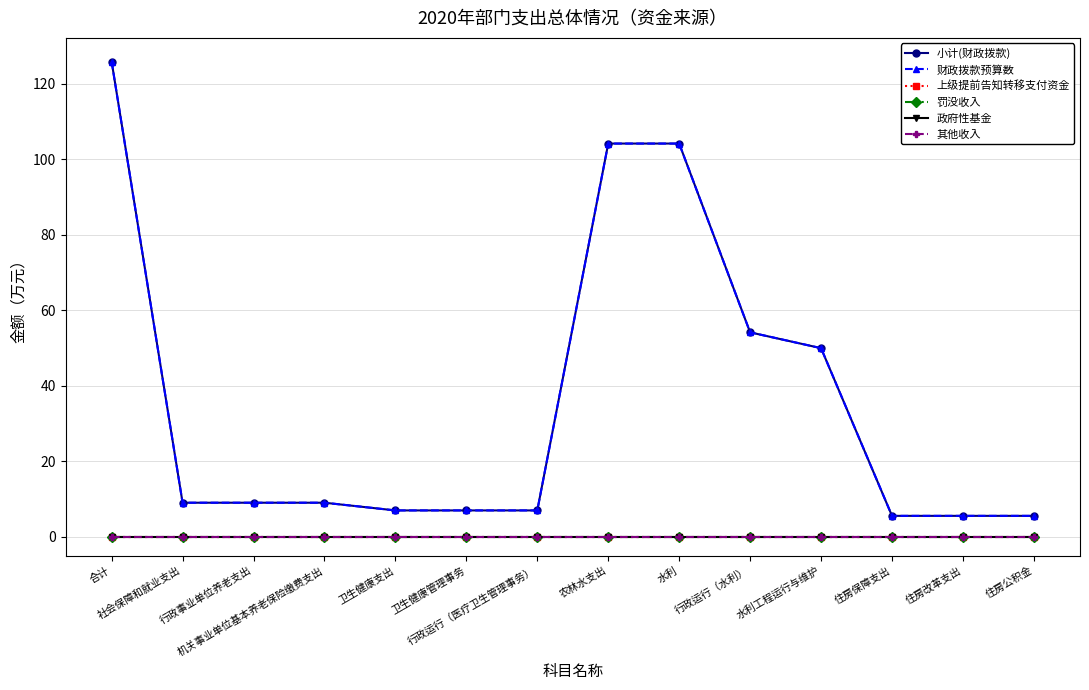

Reading right to left, list all the values displayed in this chart.

小计(财政拨款): 住房公积金=5.6	住房改革支出=5.6	住房保障支出=5.6	水利工程运行与维护=50.0	行政运行（水利）=54.2	水利=104.2	农林水支出=104.2	行政运行（医疗卫生管理事务）=7.0	卫生健康管理事务=7.0	卫生健康支出=7.0	机关事业单位基本养老保险缴费支出=9.1	行政事业单位养老支出=9.1	社会保障和就业支出=9.1	合计=125.9
财政拨款预算数: 住房公积金=5.6	住房改革支出=5.6	住房保障支出=5.6	水利工程运行与维护=50.0	行政运行（水利）=54.2	水利=104.2	农林水支出=104.2	行政运行（医疗卫生管理事务）=7.0	卫生健康管理事务=7.0	卫生健康支出=7.0	机关事业单位基本养老保险缴费支出=9.1	行政事业单位养老支出=9.1	社会保障和就业支出=9.1	合计=125.9
上级提前告知转移支付资金: 住房公积金=0.0	住房改革支出=0.0	住房保障支出=0.0	水利工程运行与维护=0.0	行政运行（水利）=0.0	水利=0.0	农林水支出=0.0	行政运行（医疗卫生管理事务）=0.0	卫生健康管理事务=0.0	卫生健康支出=0.0	机关事业单位基本养老保险缴费支出=0.0	行政事业单位养老支出=0.0	社会保障和就业支出=0.0	合计=0.0
罚没收入: 住房公积金=0.0	住房改革支出=0.0	住房保障支出=0.0	水利工程运行与维护=0.0	行政运行（水利）=0.0	水利=0.0	农林水支出=0.0	行政运行（医疗卫生管理事务）=0.0	卫生健康管理事务=0.0	卫生健康支出=0.0	机关事业单位基本养老保险缴费支出=0.0	行政事业单位养老支出=0.0	社会保障和就业支出=0.0	合计=0.0
政府性基金: 住房公积金=0.0	住房改革支出=0.0	住房保障支出=0.0	水利工程运行与维护=0.0	行政运行（水利）=0.0	水利=0.0	农林水支出=0.0	行政运行（医疗卫生管理事务）=0.0	卫生健康管理事务=0.0	卫生健康支出=0.0	机关事业单位基本养老保险缴费支出=0.0	行政事业单位养老支出=0.0	社会保障和就业支出=0.0	合计=0.0
其他收入: 住房公积金=0.0	住房改革支出=0.0	住房保障支出=0.0	水利工程运行与维护=0.0	行政运行（水利）=0.0	水利=0.0	农林水支出=0.0	行政运行（医疗卫生管理事务）=0.0	卫生健康管理事务=0.0	卫生健康支出=0.0	机关事业单位基本养老保险缴费支出=0.0	行政事业单位养老支出=0.0	社会保障和就业支出=0.0	合计=0.0